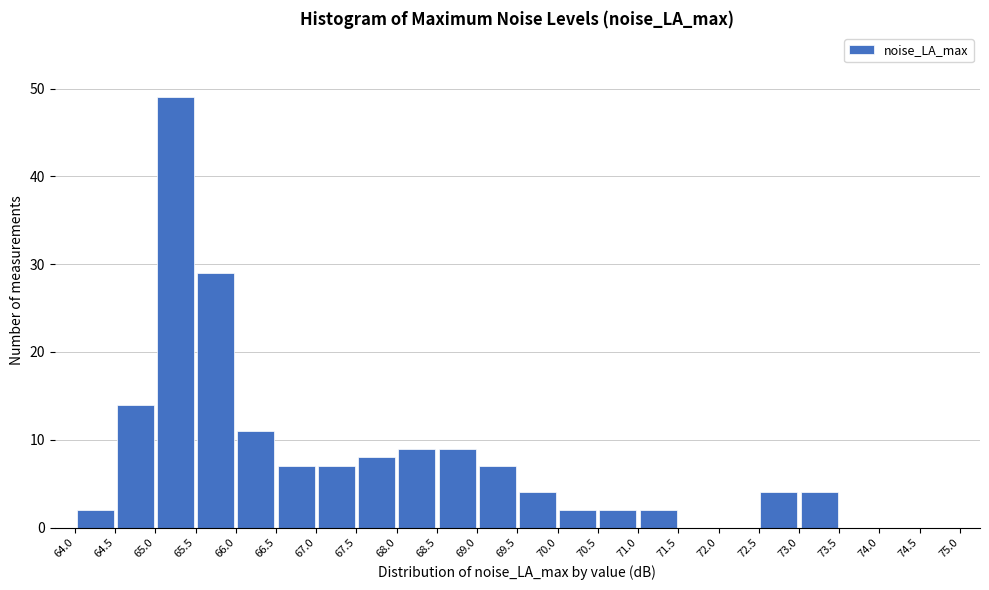

How tall is the bar that spans 67.5 to 68.0 on the x-axis? The values are not printed on the chart, so give them approximately, as read against the axis.

8